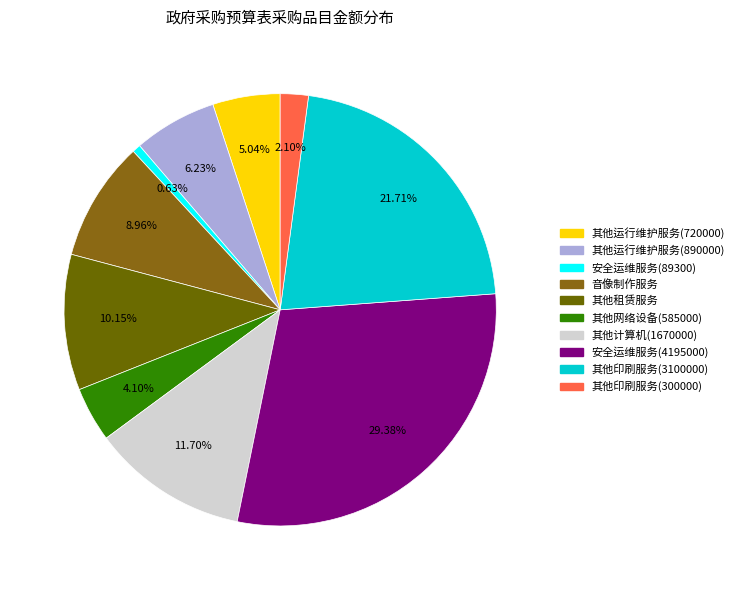

How many slices are in this pie chart?

10